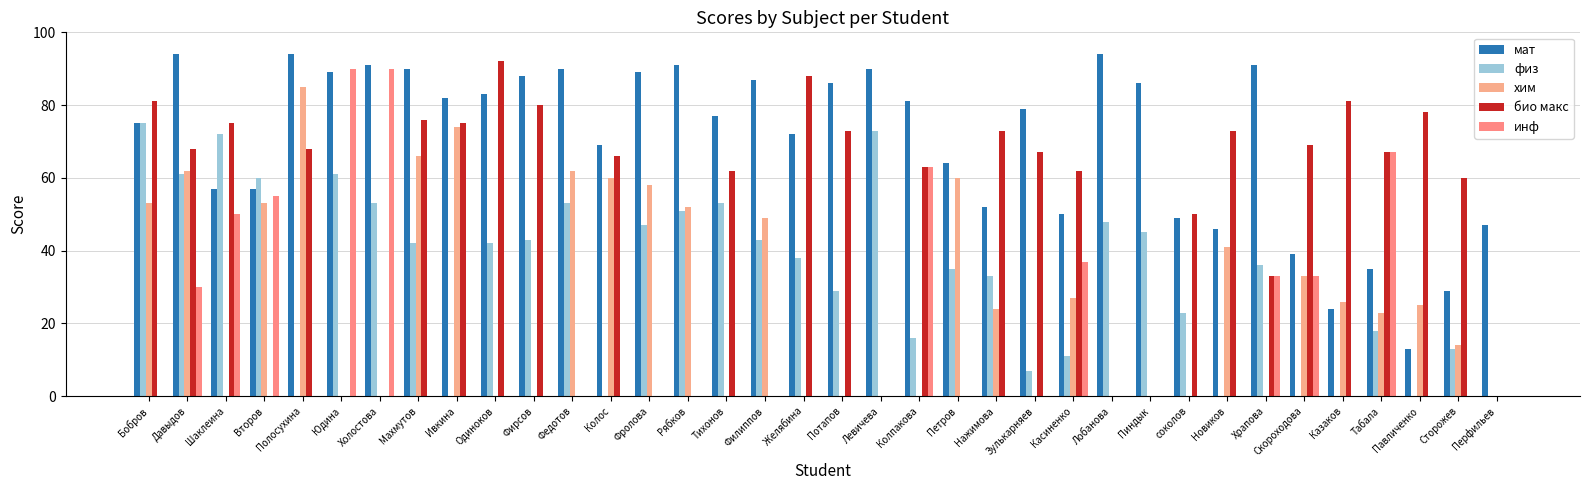

How many groups of bars are there?

36